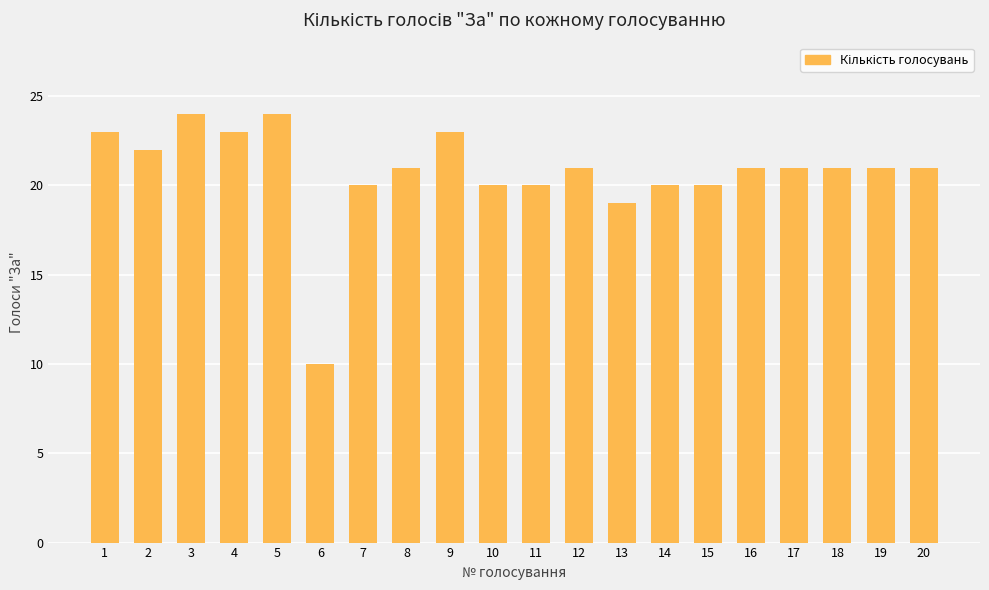

What is the value of the 14th bar from the left?

20